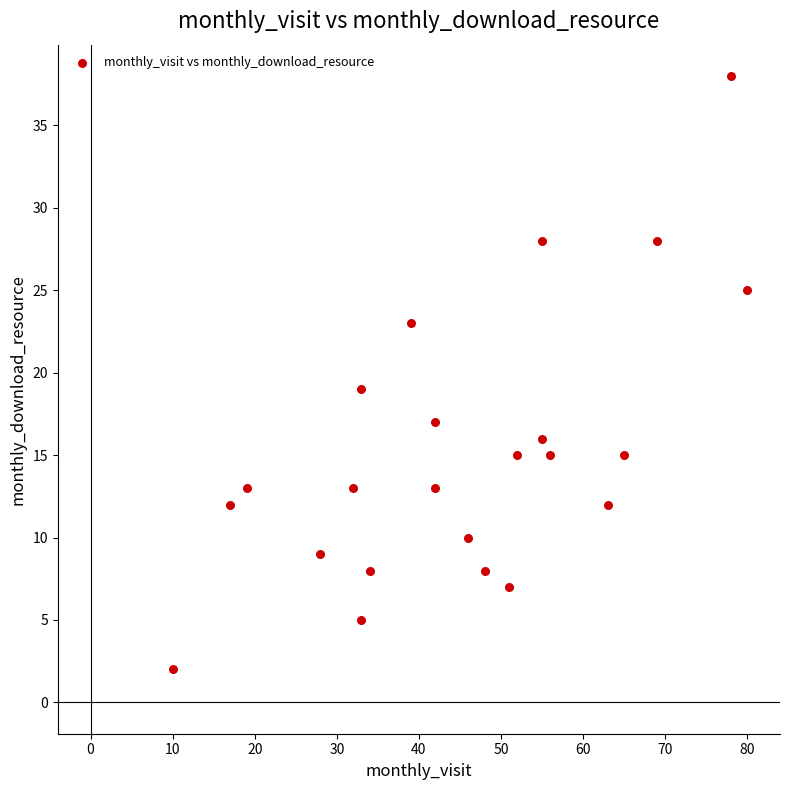

What Y value in the scatter plot is closest to 20?

19